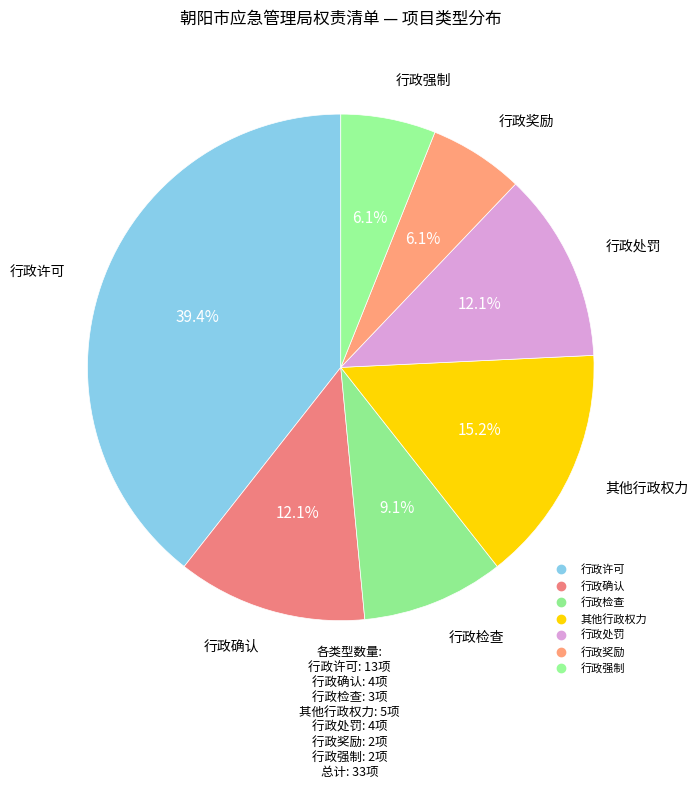

What percentage is the 行政处罚 slice, to the nearest percent?

12%